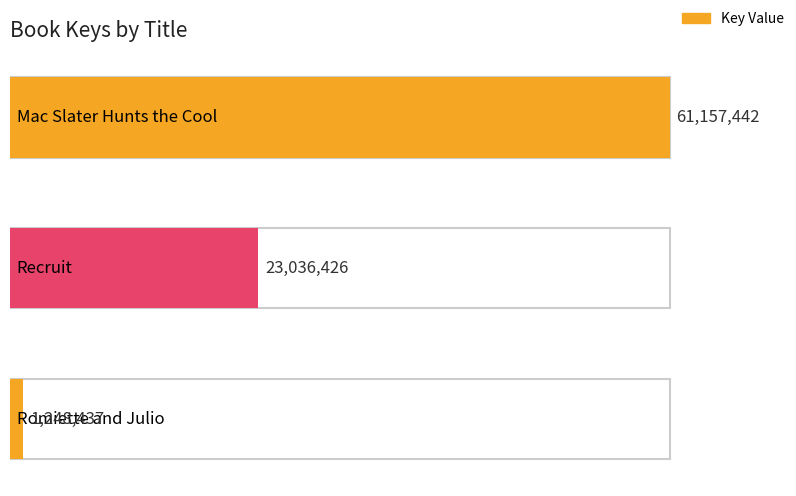

Reading left to right, transcribe all the data shown in this chart.

61157442	23036426	1248437